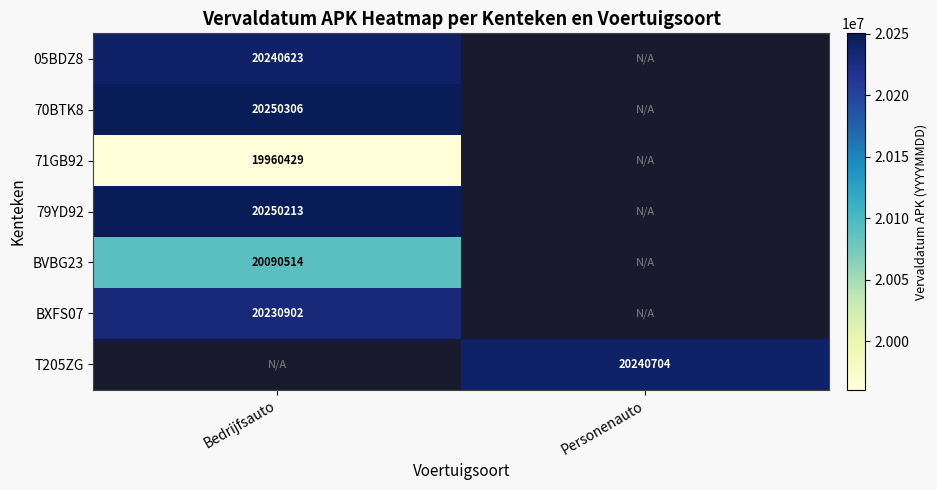

Is the value of BVBG23 at Bedrijfsauto greater than the value of 70BTK8 at Bedrijfsauto?

No